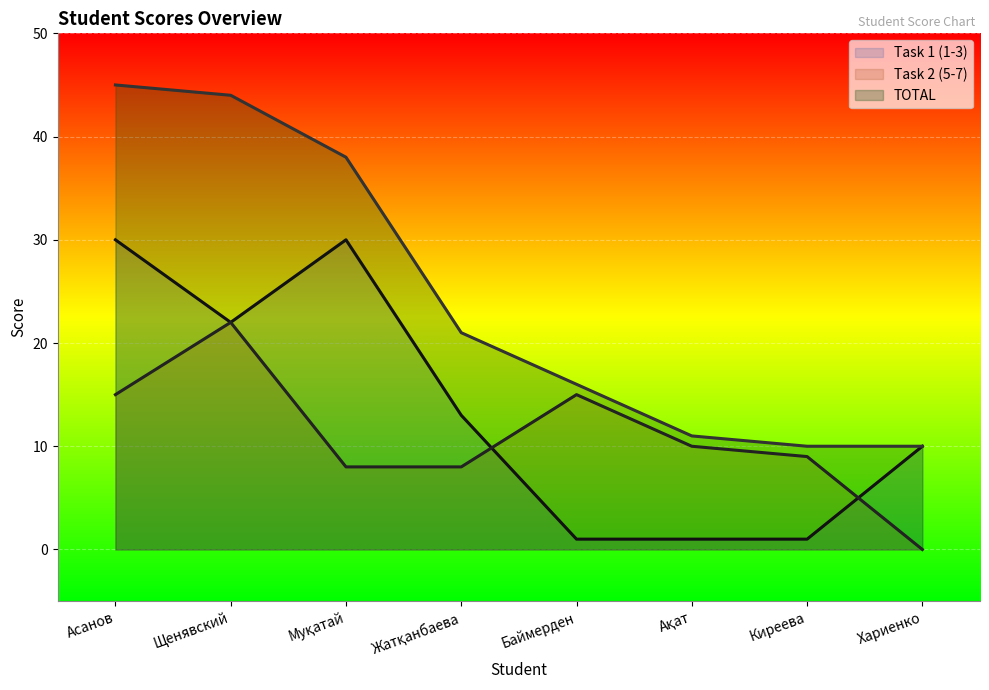

At how many categories does at least one series exceed 36?

3